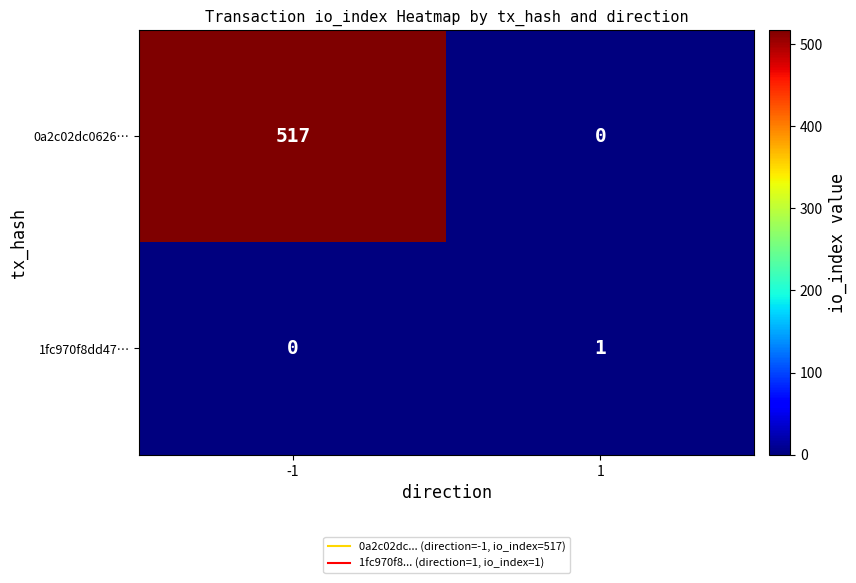

True or false: 0a2c02dc0626… has a value of 321 at -1.

False